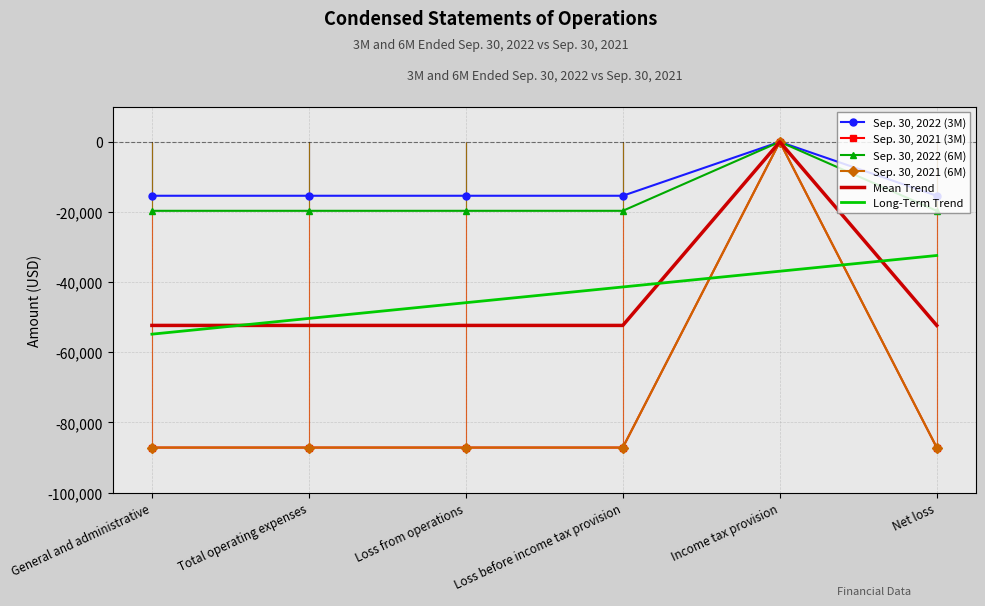

Between Loss from operations and Net loss, which series saw the biggest shift?

Long-Term Trend